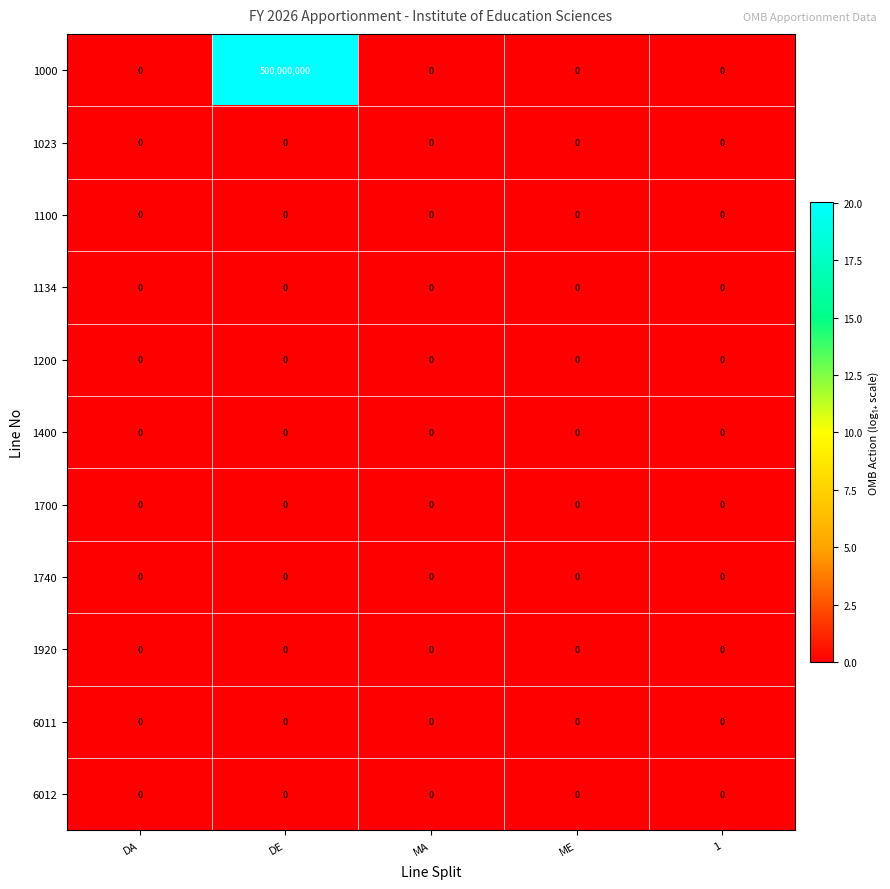

At which category is the sum across all series the highest?

DE